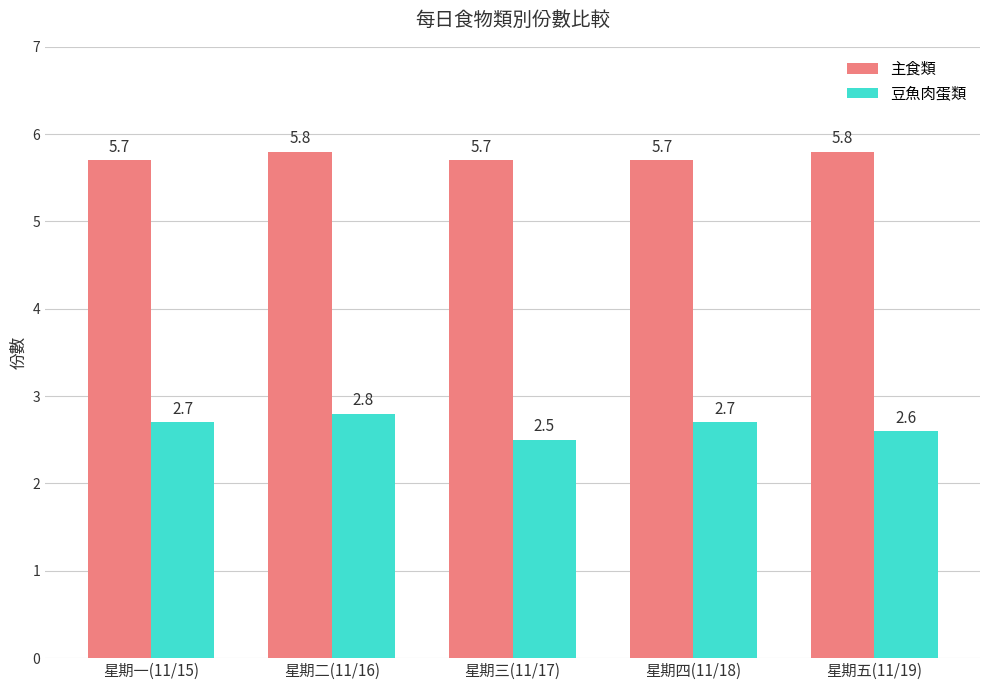

What is the minimum value for 豆魚肉蛋類?

2.5